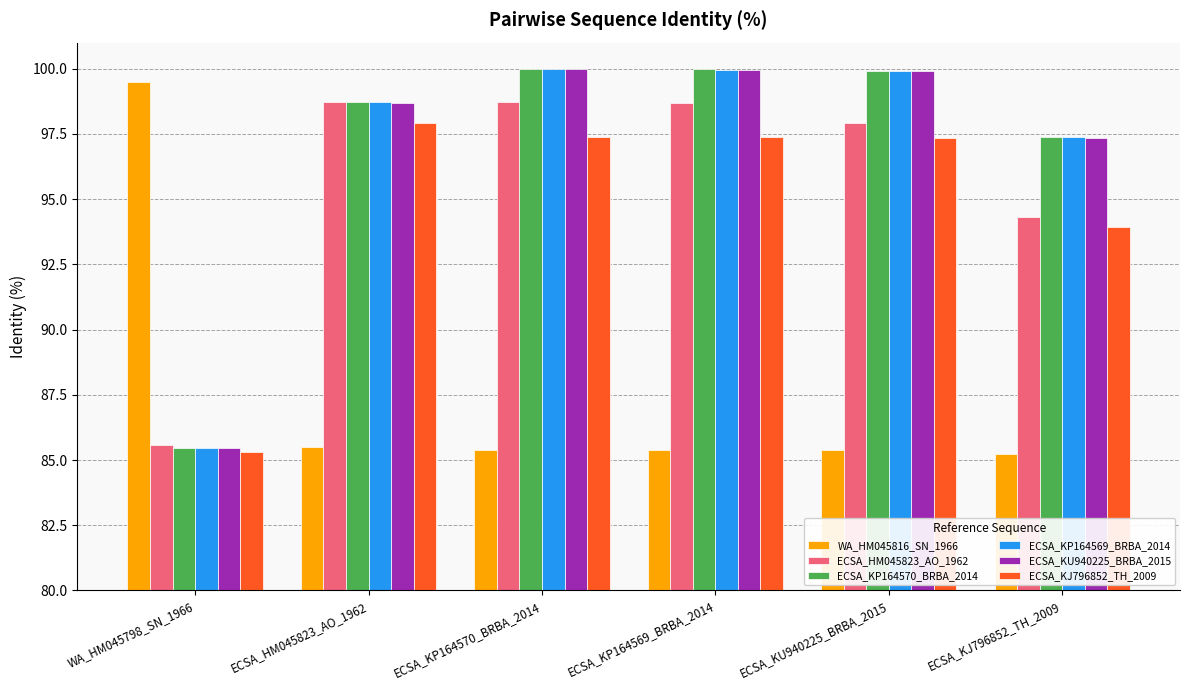

Which series changed the most between ECSA_KU940225_BRBA_2015 and ECSA_KJ796852_TH_2009?

ECSA_HM045823_AO_1962